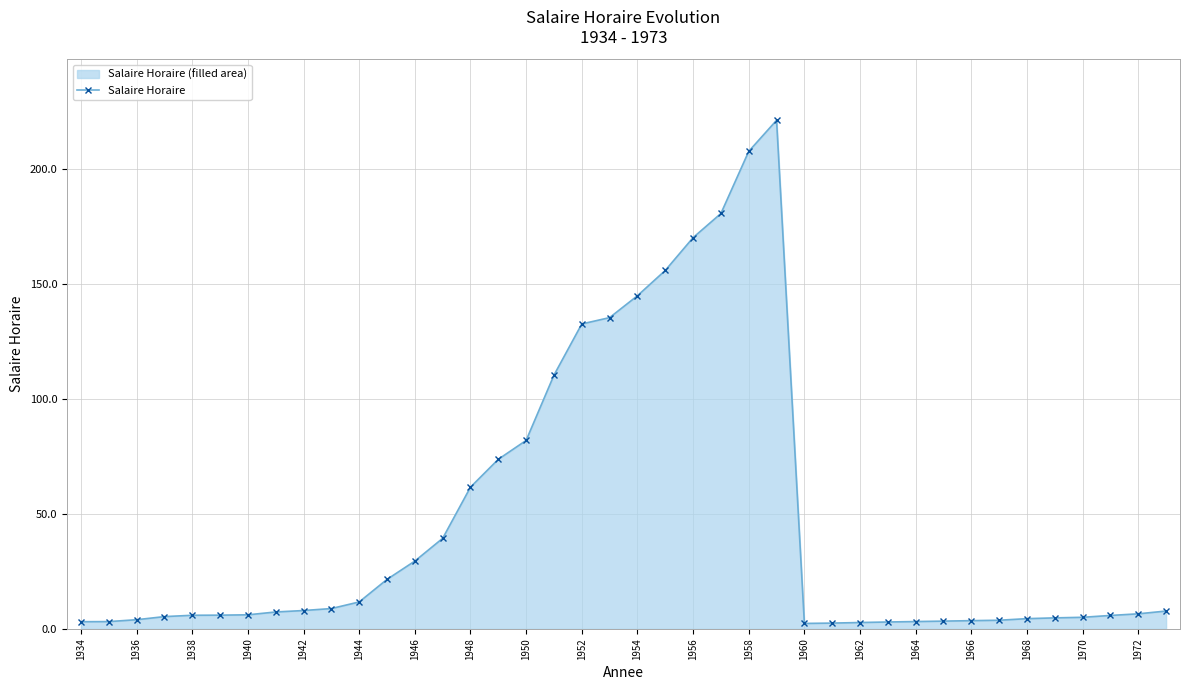

What is the greatest value displayed?

221.0